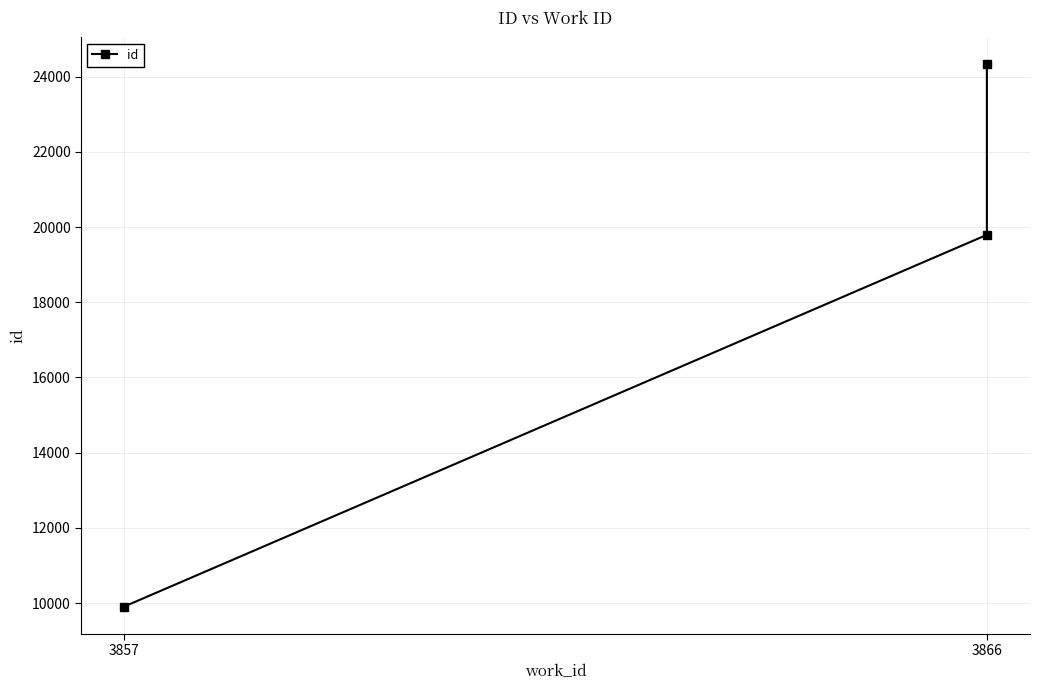

Where does the data first go above 19792?

3866